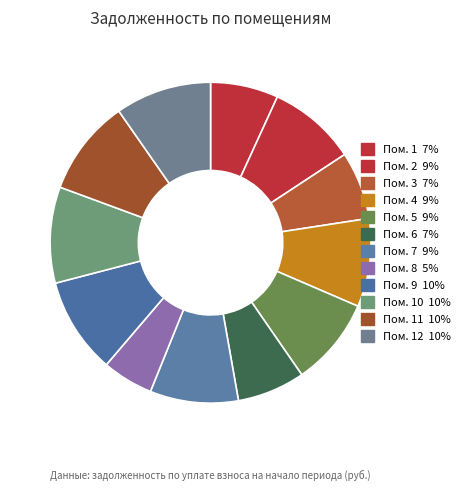

Which slice is the smallest?

Пом. 8 5%